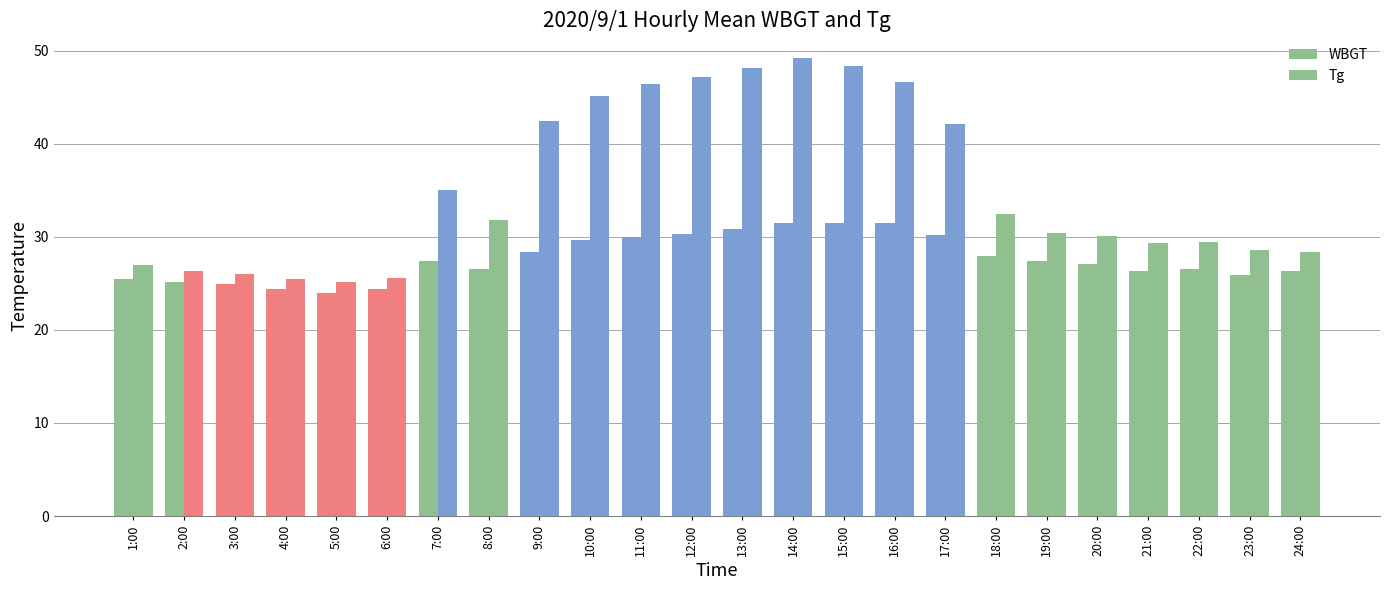

Count the number of categories in the chart.

24